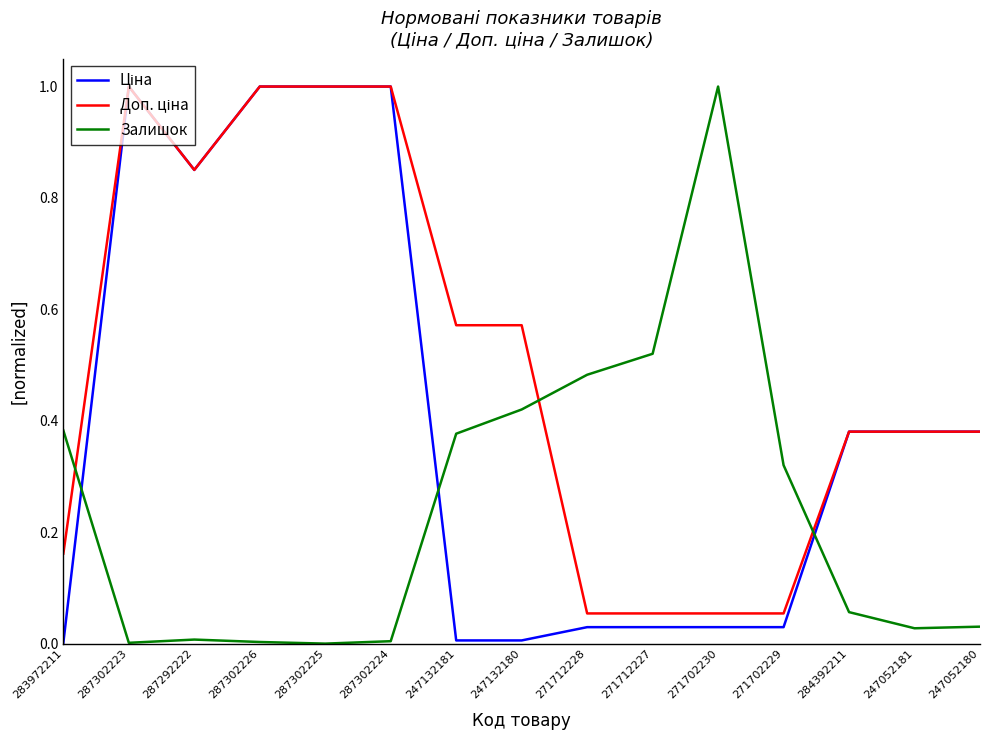

Is it true that Залишок equals 1.0 at 271702230?

True